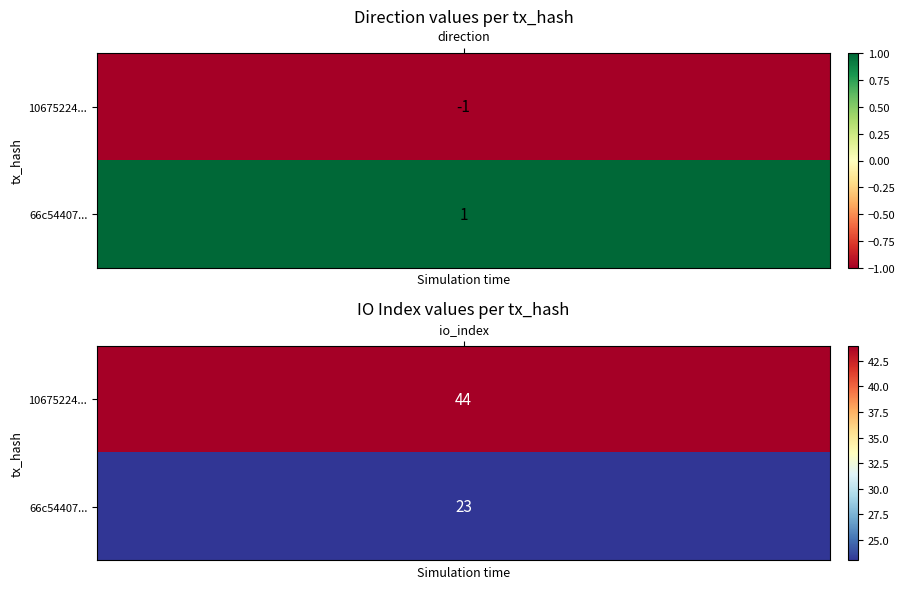

Reading right to left, list all the values displayed in this chart.

10675224cddd19dad2d8e2e91b08998d8b4972c: io_index=44	direction=-1
66c54407564b558d9ebc86c24de0c6d71665b8f: io_index=23	direction=1